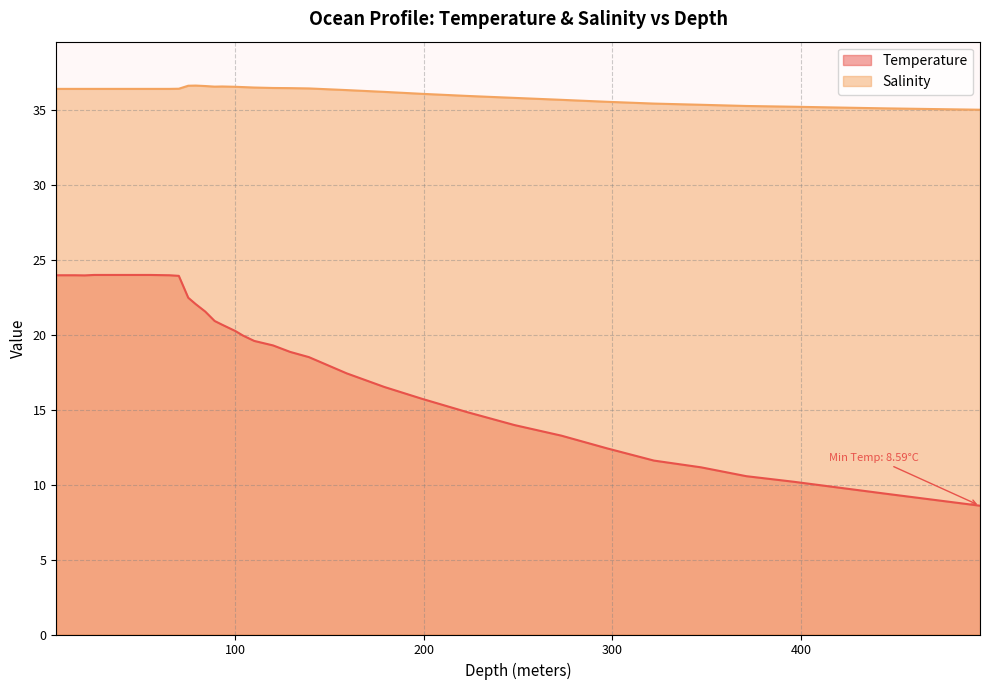

The Temperature series shows 21.9 at 297.0. True or false?

False